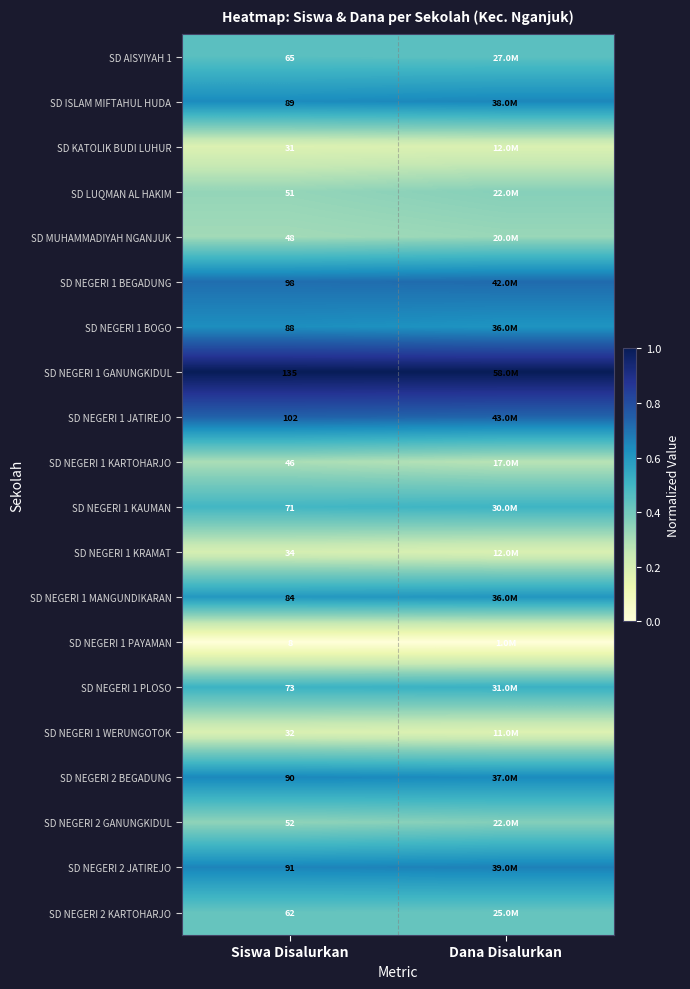

Rank the categories by SD NEGERI 2 GANUNGKIDUL value from highest to lowest.

Dana Disalurkan, Siswa Disalurkan